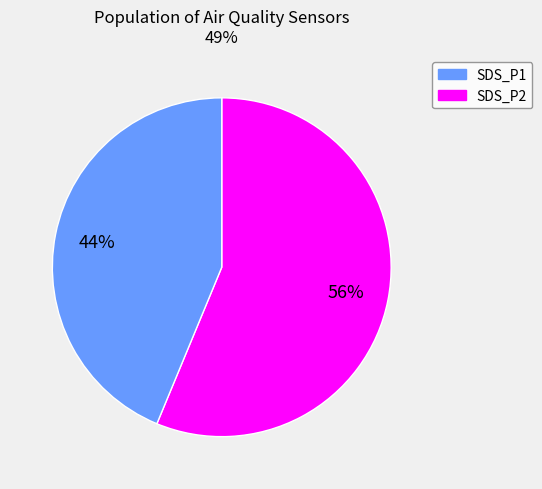

Does any single category account for the majority?

Yes